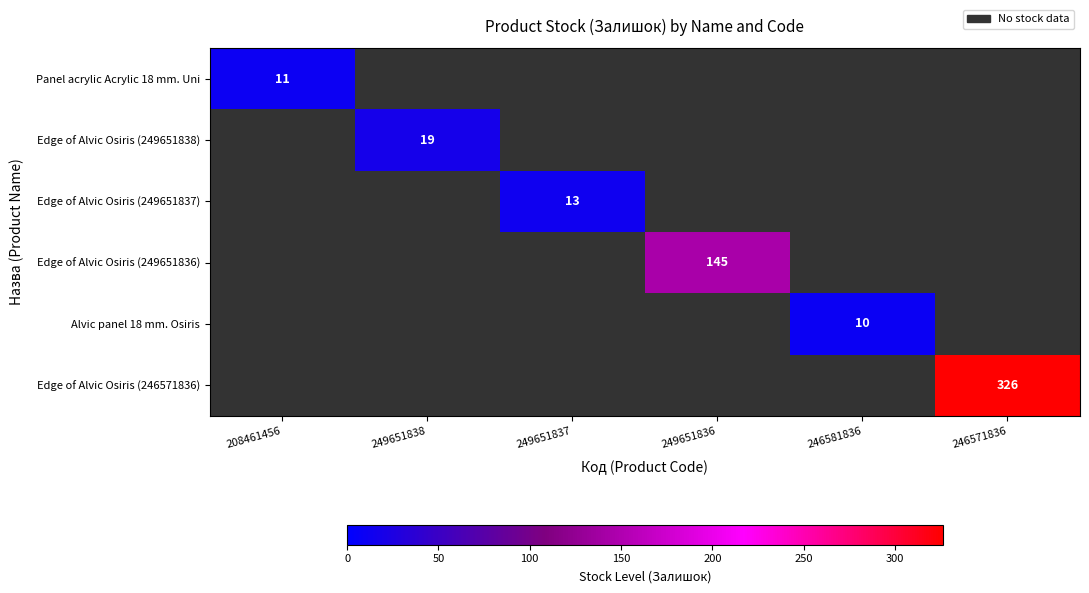

The Edge of Alvic Osiris (249651836) series shows 207 at 249651836. True or false?

False